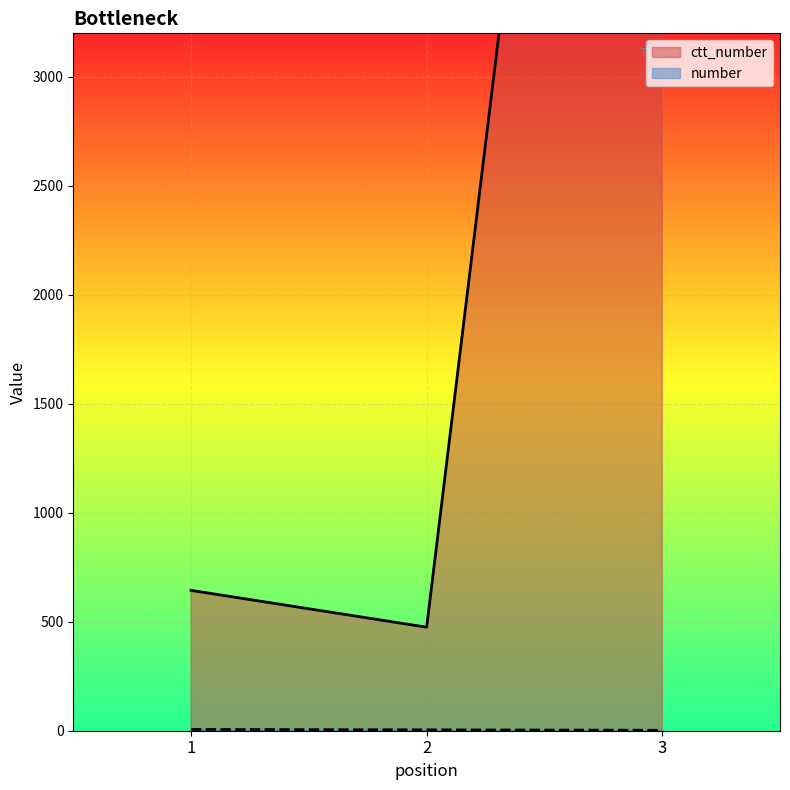

How many lines are shown in the chart?

2